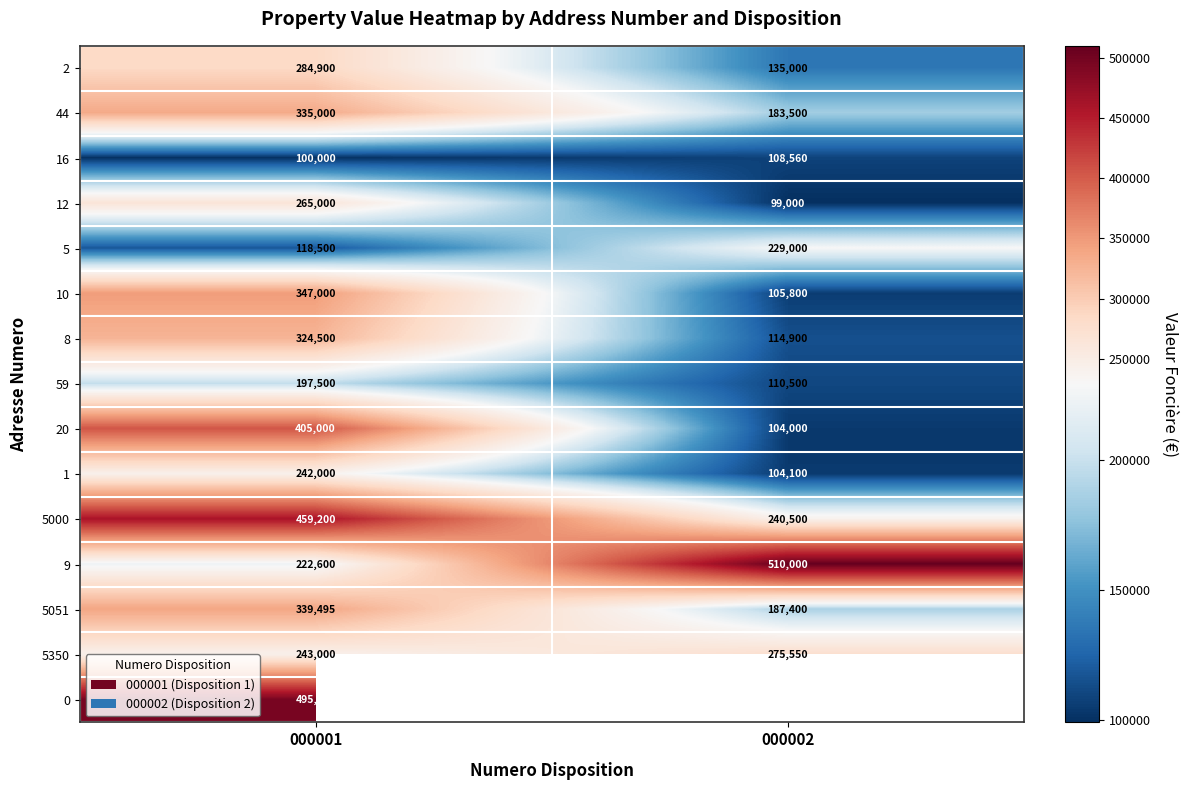

What is the difference between the highest and lowest values at 000001?

395000